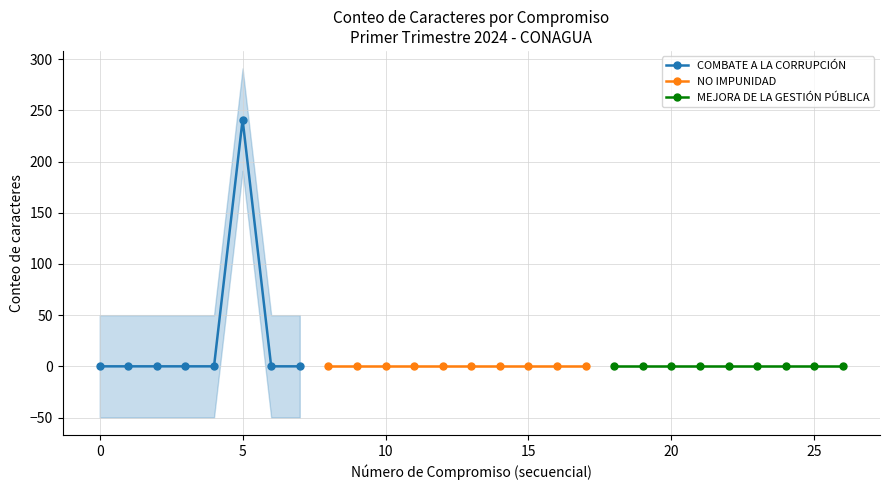

True or false: the data shows 75 at 5.

False